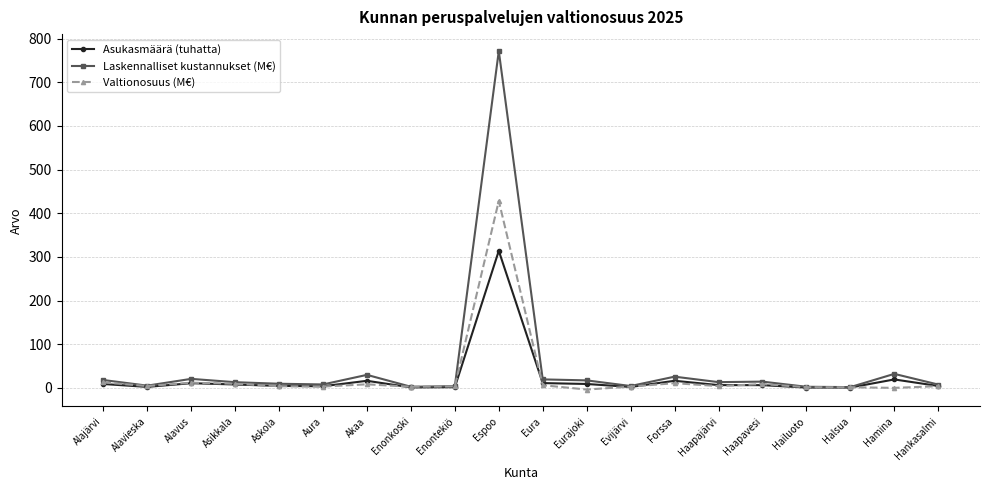

Rank the series by their maximum value, from highest to lowest.

Laskennalliset kustannukset (M€), Valtionosuus (M€), Asukasmäärä (tuhatta)